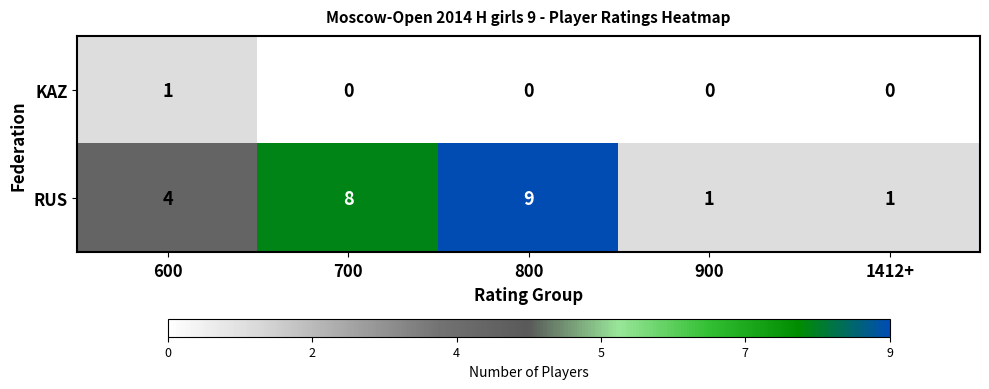

List the series in order of their overall mean, highest first.

RUS, KAZ